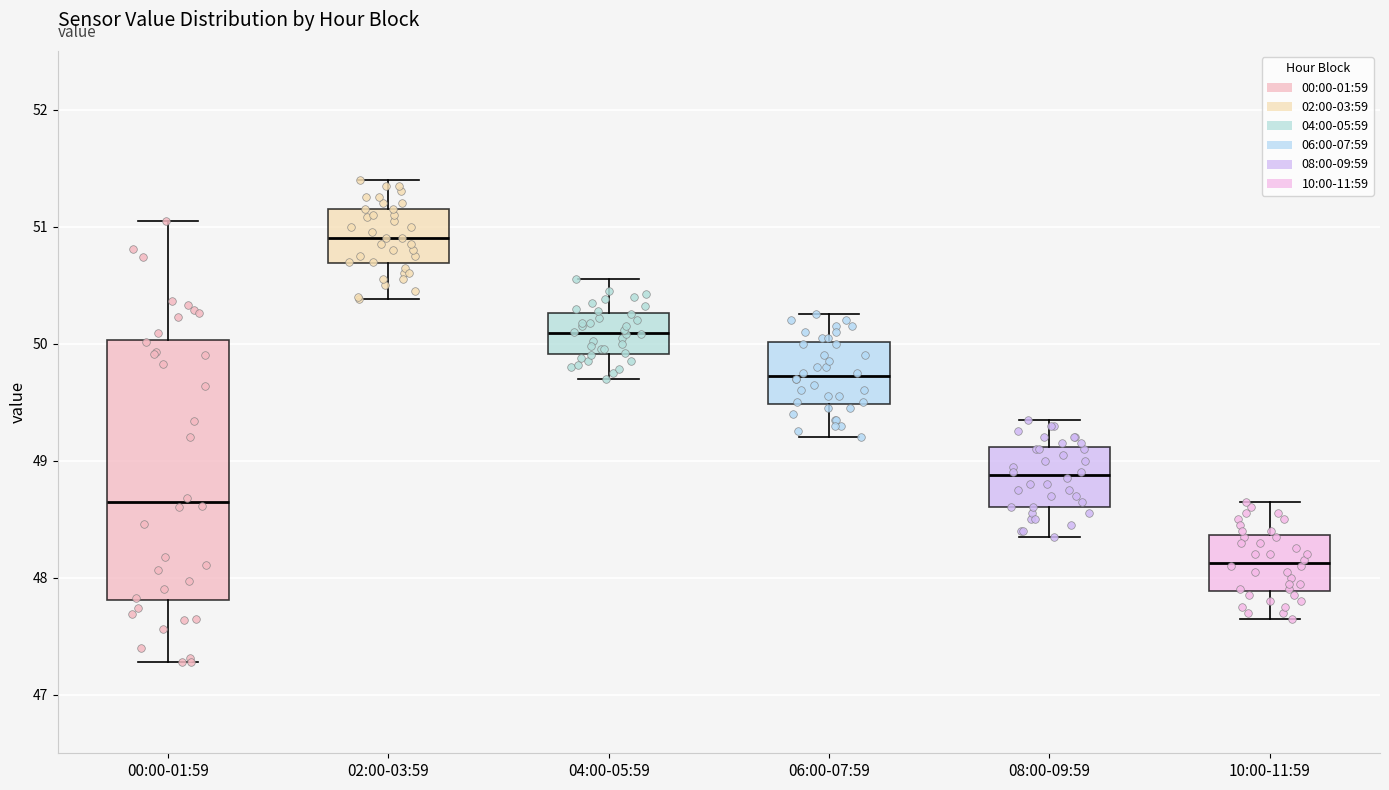

Comparing the boxes themselves (not the whiskers), which one is the tallest?

00:00-01:59